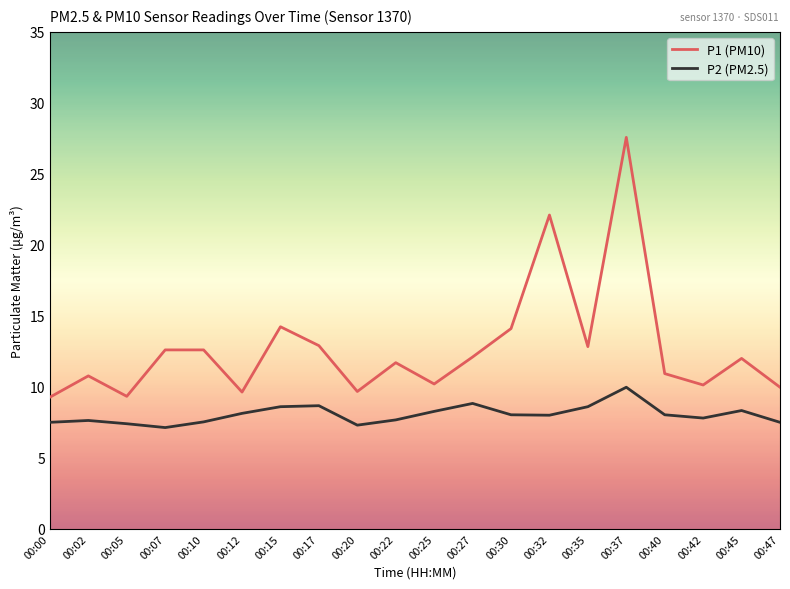

Rank the series by their maximum value, from highest to lowest.

P1 (PM10), P2 (PM2.5)